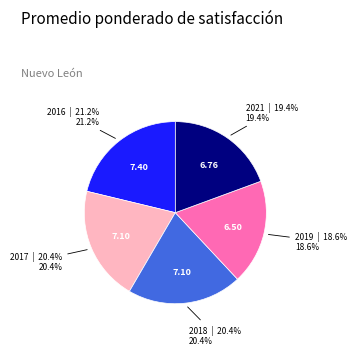

What portion of the pie excludes 2018?

79.6%